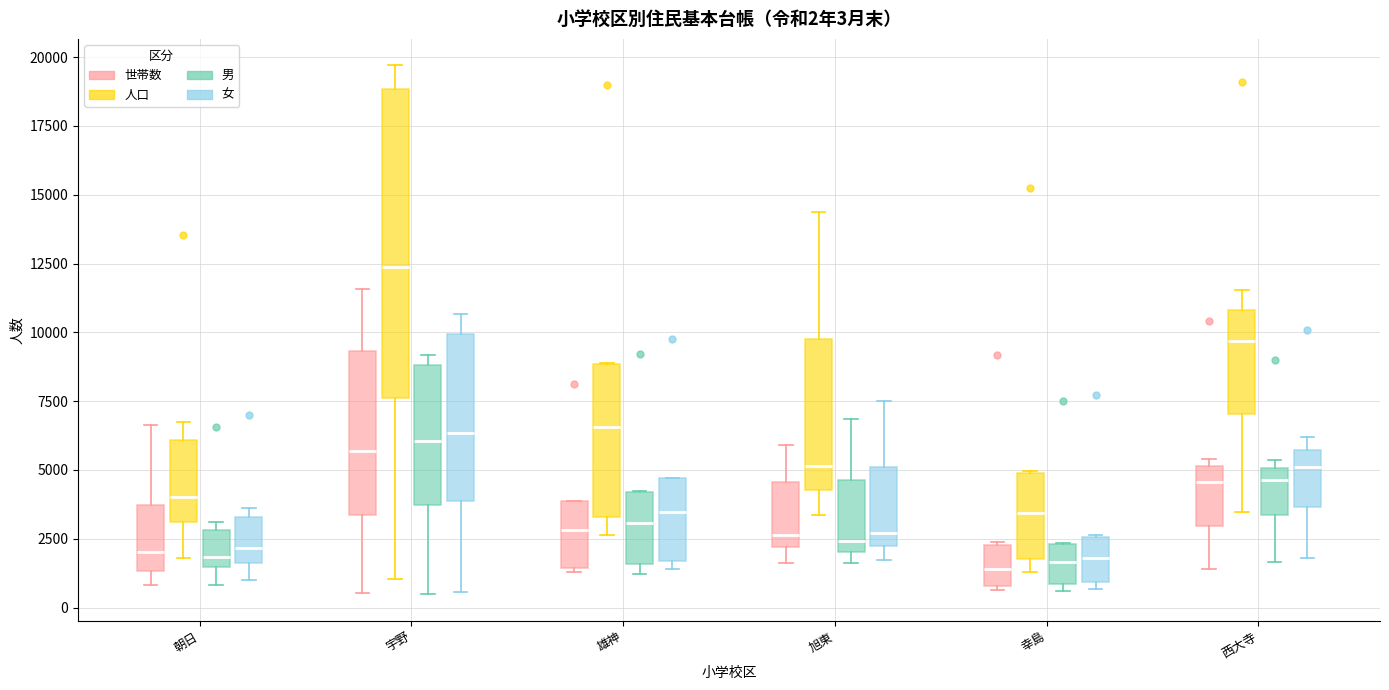

Comparing the boxes themselves (not the whiskers), which one is the tallest?

宇野 (人口)